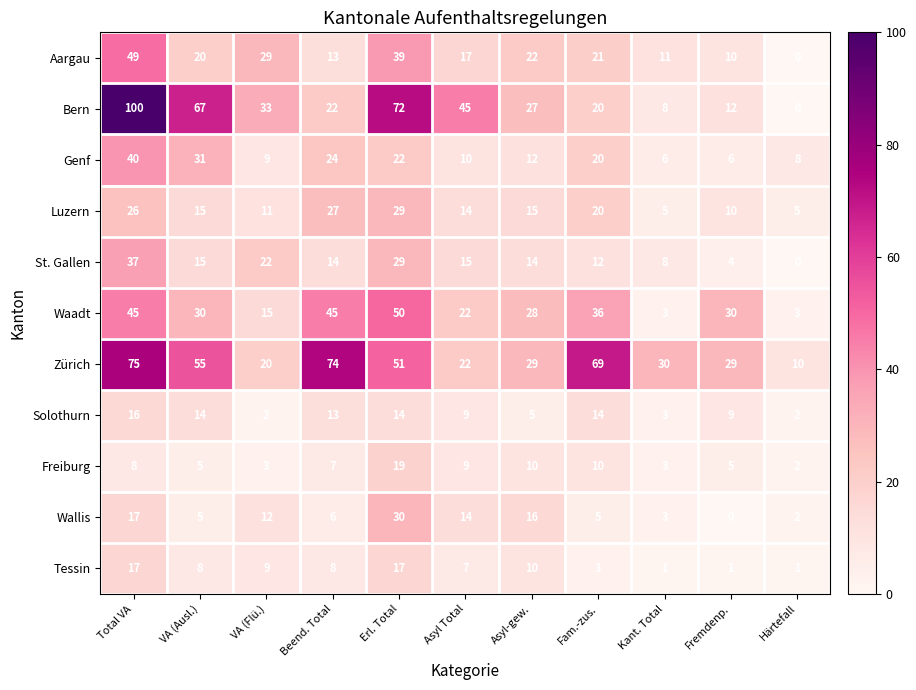

What is the sum of all Luzern values?

177